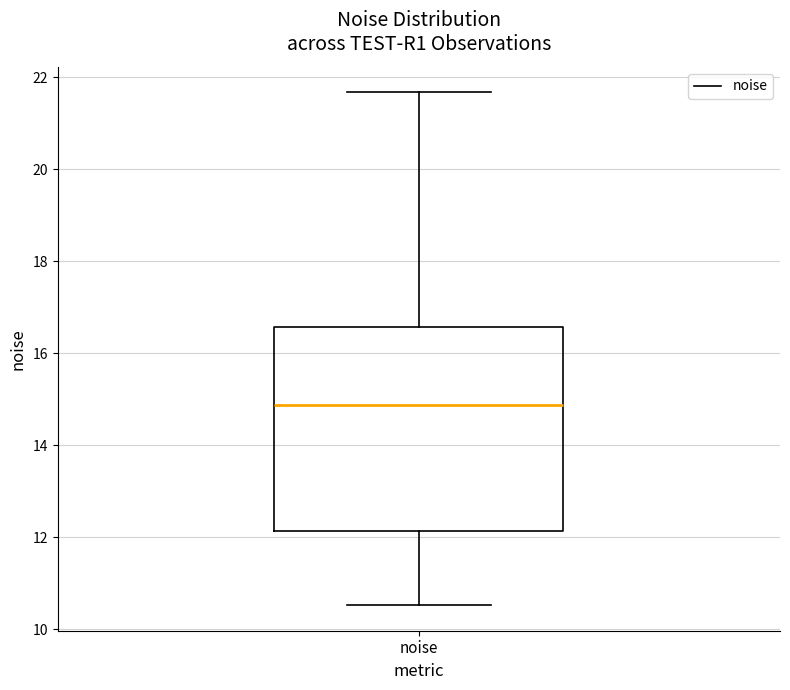

Transcribe this box plot: give where the median line is, the range the box spans, and where the two whiskers end, as read against the y-axis. The values are not printed on the chart, so give them approximately, as read against the axis.

median 14.8, box 12.2 to 16.6, whiskers 10.6 to 21.6